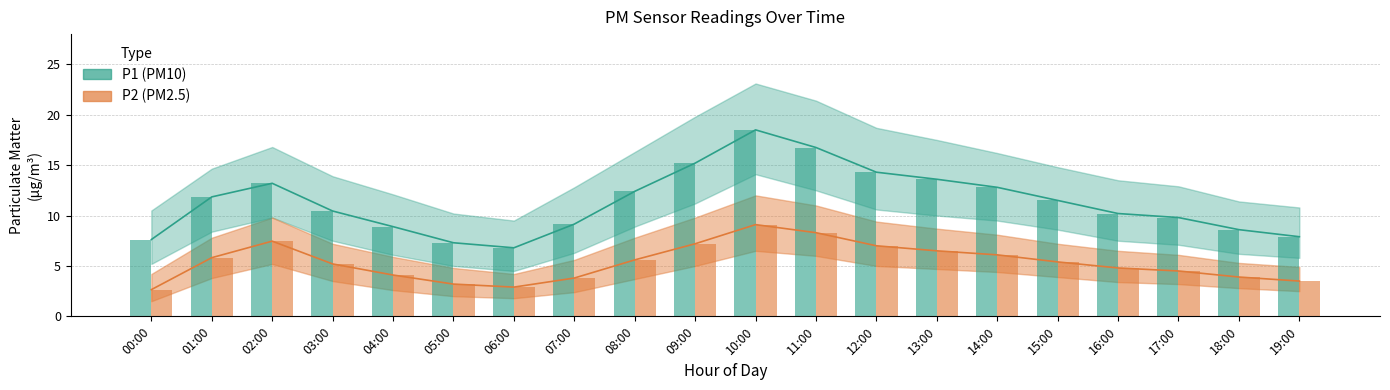

What value does the P1 series have at 07:00?

9.2